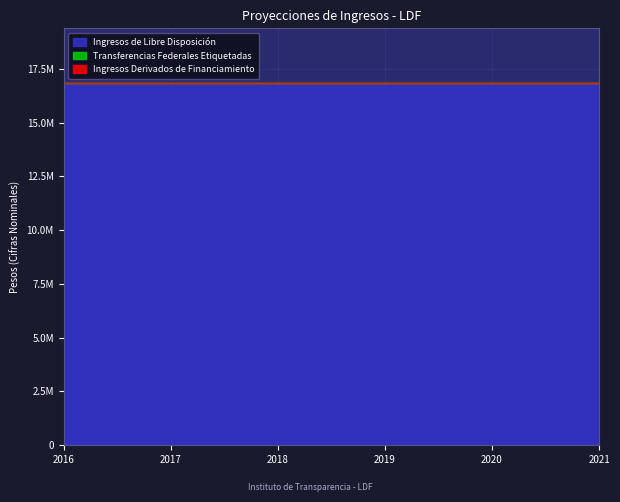

At 2019, list the series in order from largest to smallest.

Ingresos de Libre Disposición, Transferencias Federales Etiquetadas, Ingresos Derivados de Financiamiento